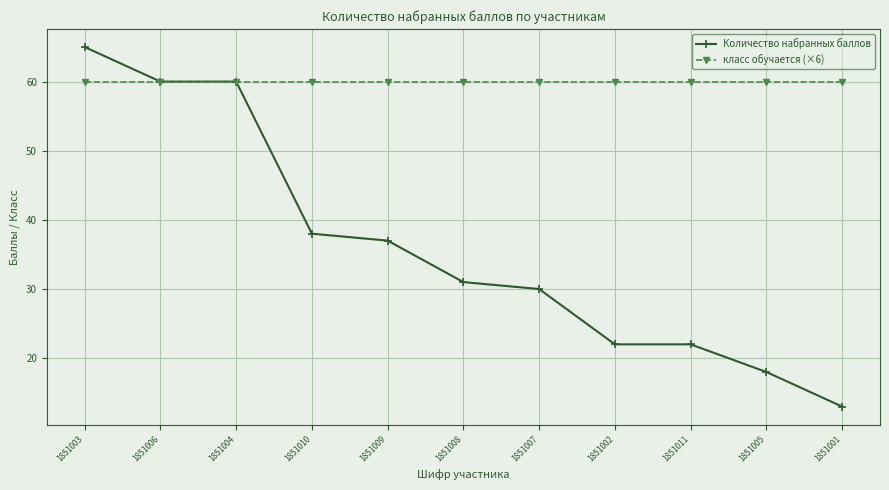

Which series has the widest spread of values?

Количество набранных баллов